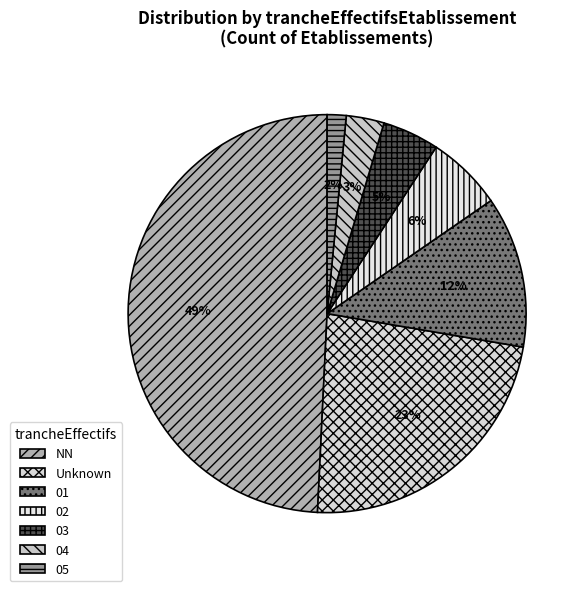

What is the largest slice in the pie chart?

NN